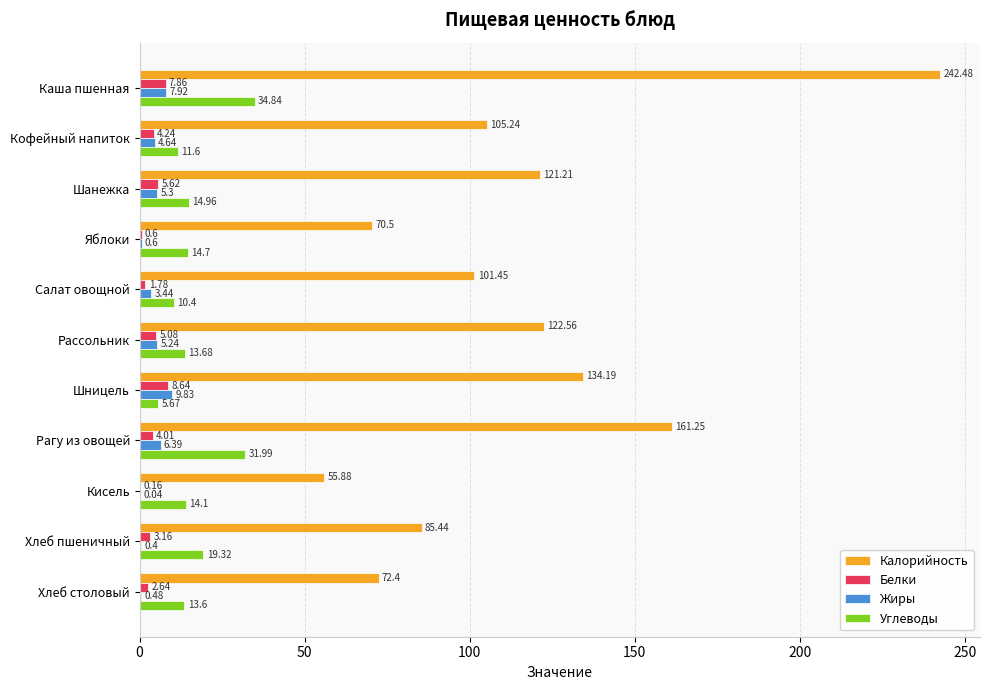

At which label is Углеводы closest to 20?

Хлеб пшеничный